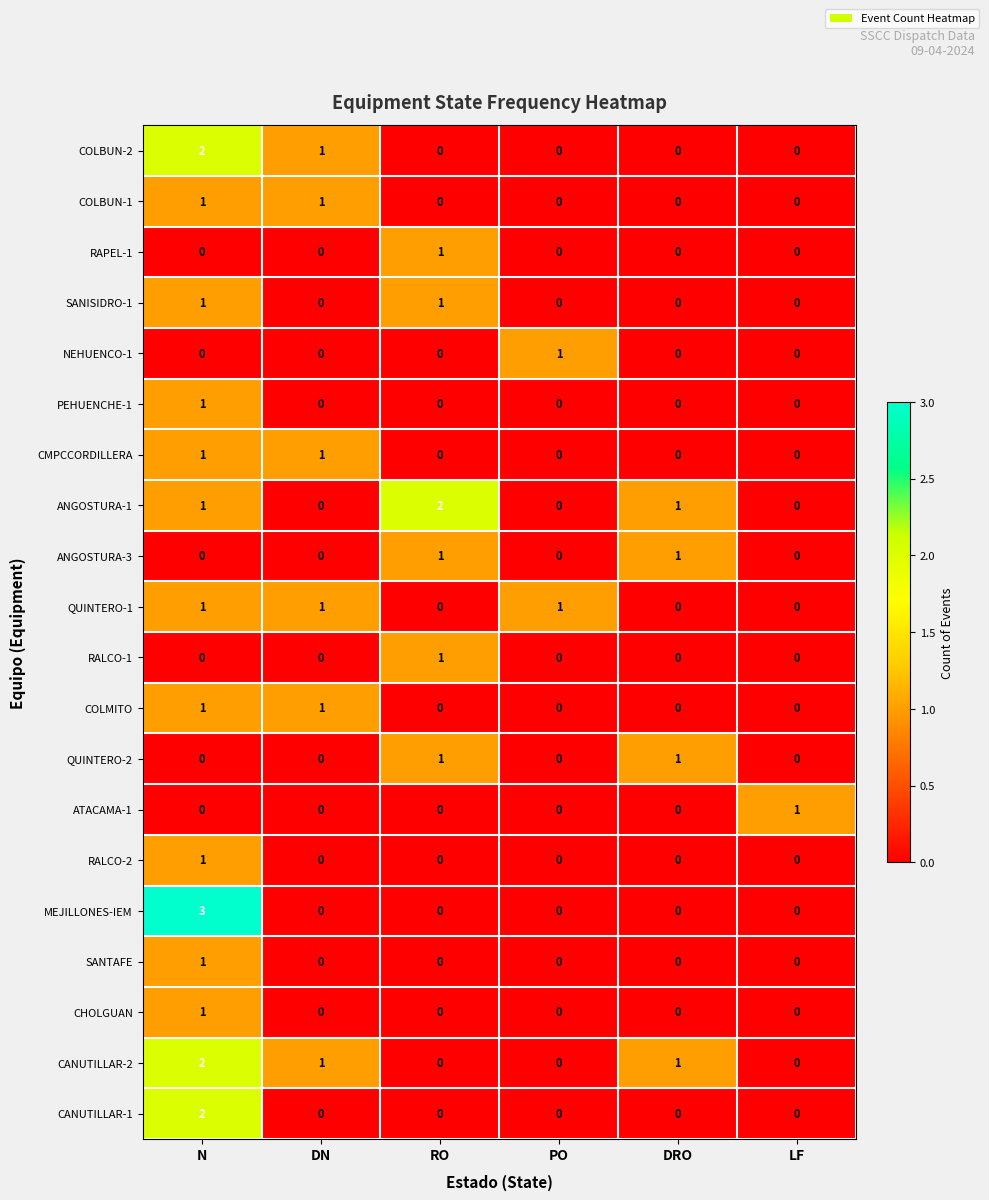

At which category is the sum across all series the highest?

N